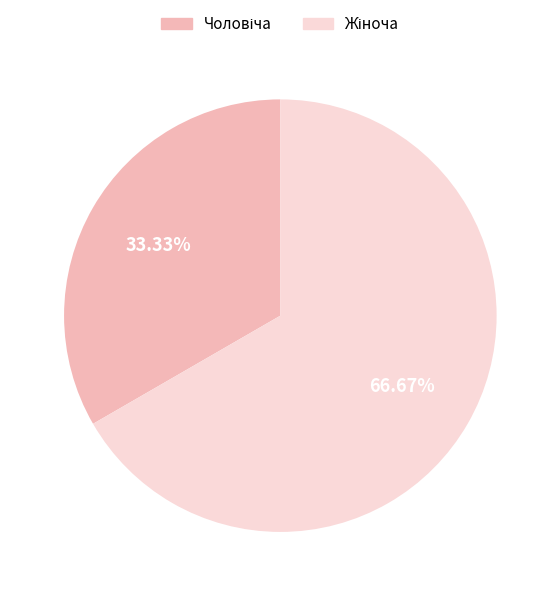

To the nearest percent, what is the difference between the largest and smallest slice percentages?

33%